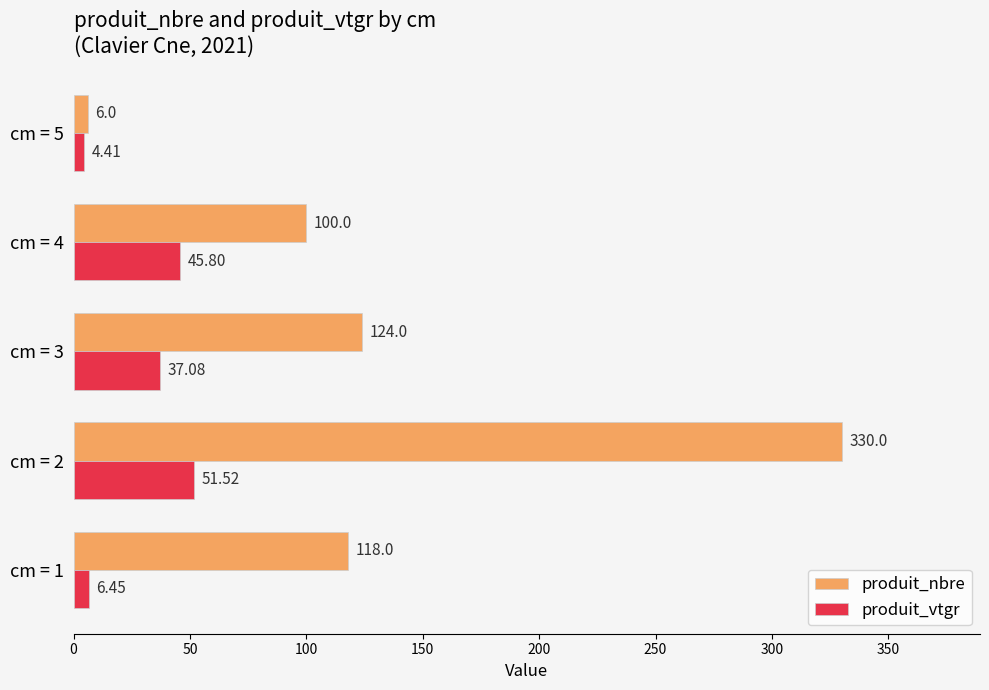

What is the sum of all produit_vtgr values?

145.3